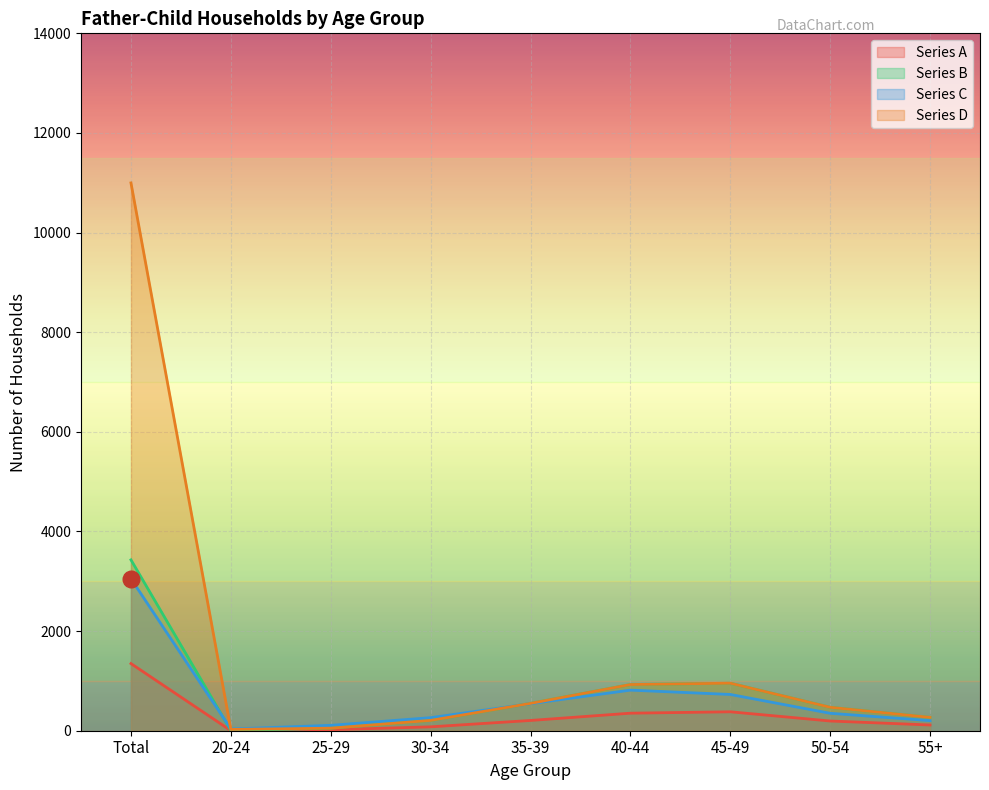

Read the Series D value at 40-44, to the nearest 50.

950